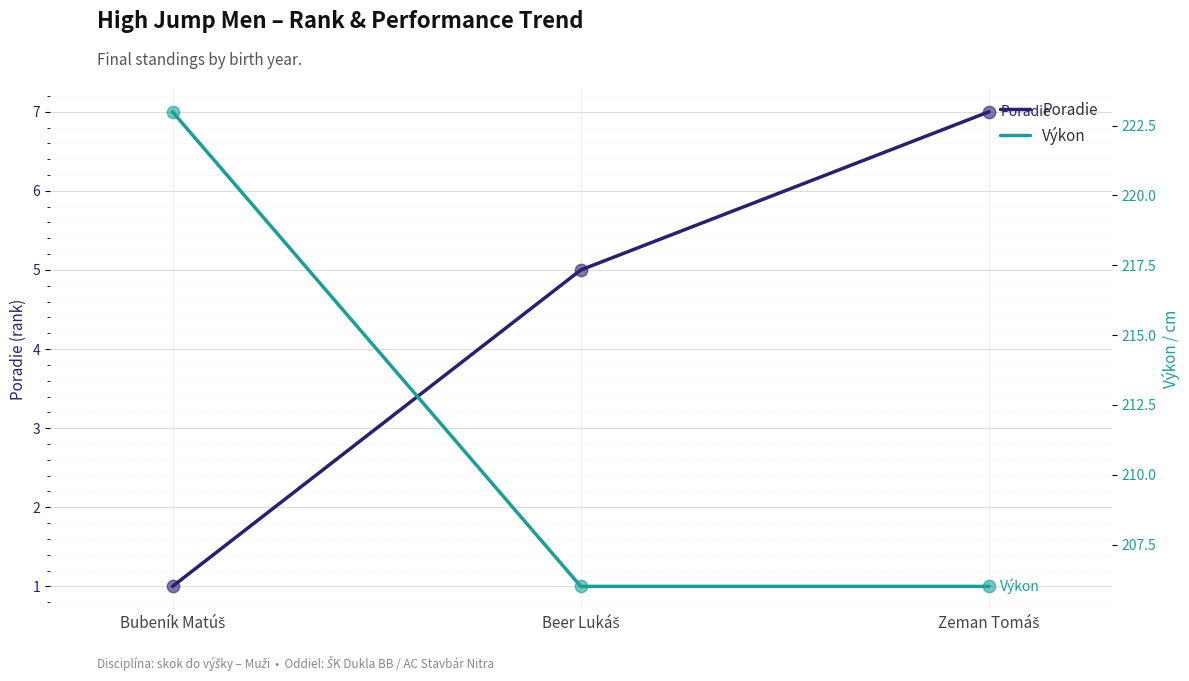

Is the value of Výkon at Beer Lukáš greater than the value of Poradie at Beer Lukáš?

Yes